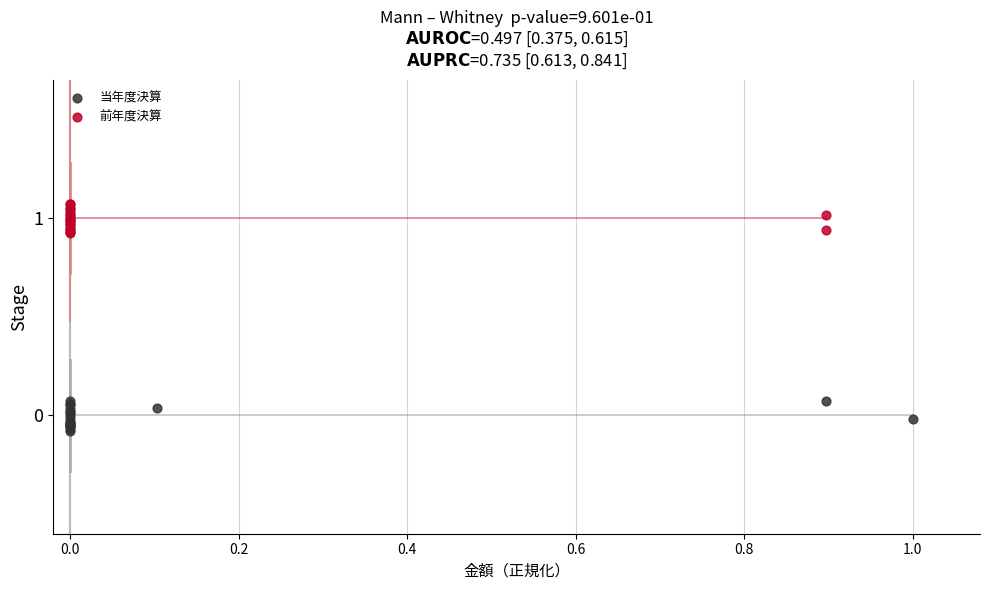

Which series reaches the maximum Y coordinate?

前年度決算